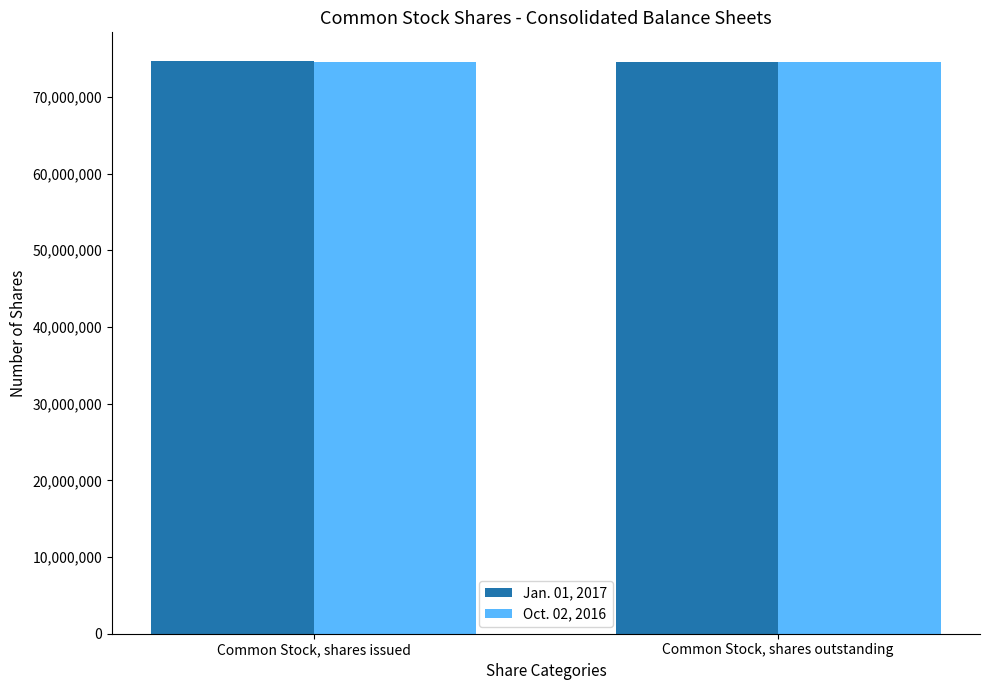

What is the total value across all series at Common Stock, shares issued?

149213074